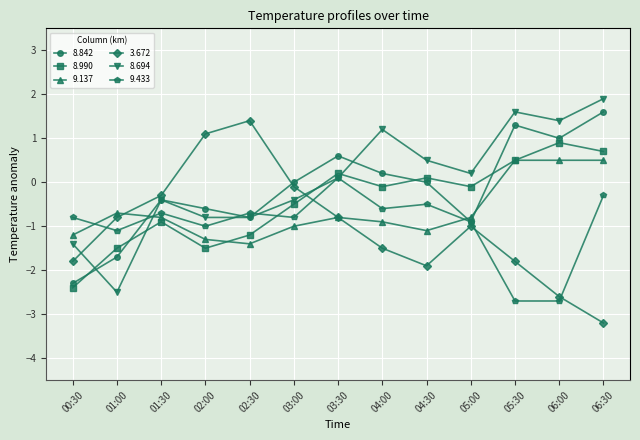

What is the label of the 3rd point from the left?

01:30